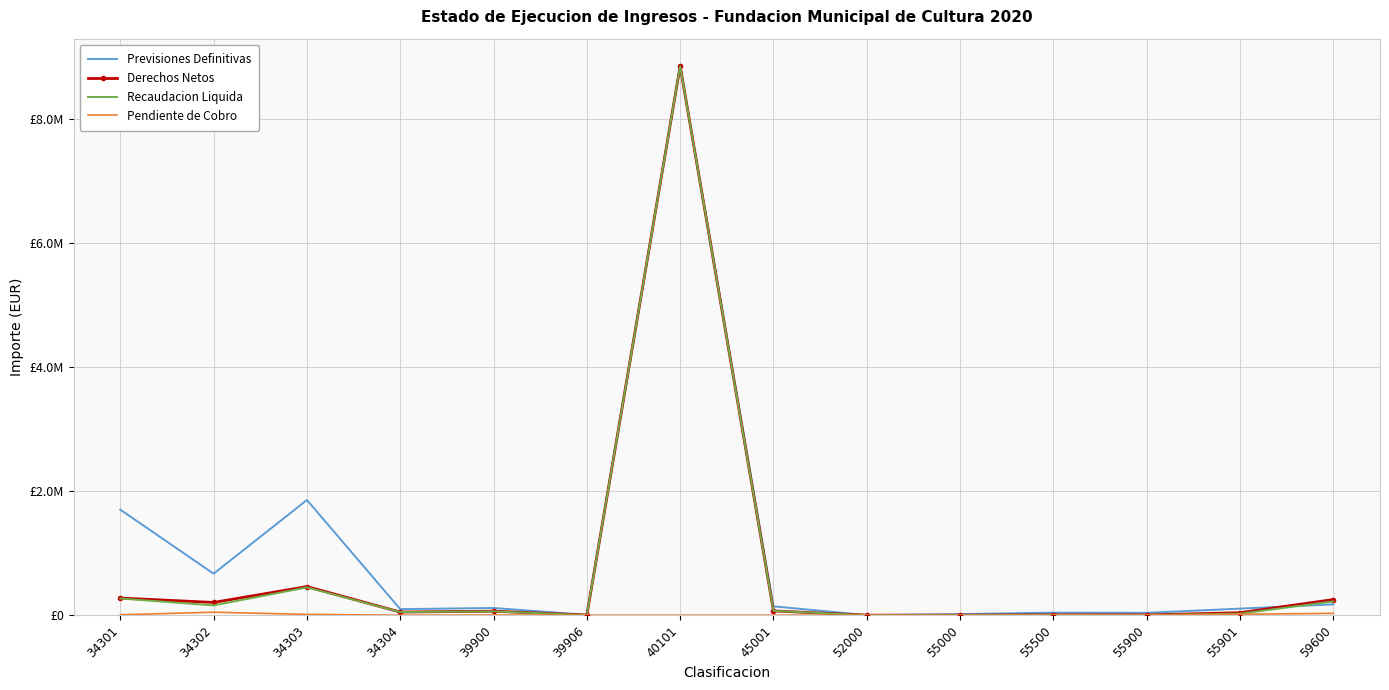

At which label does Recaudacion Liquida reach its peak?

40101